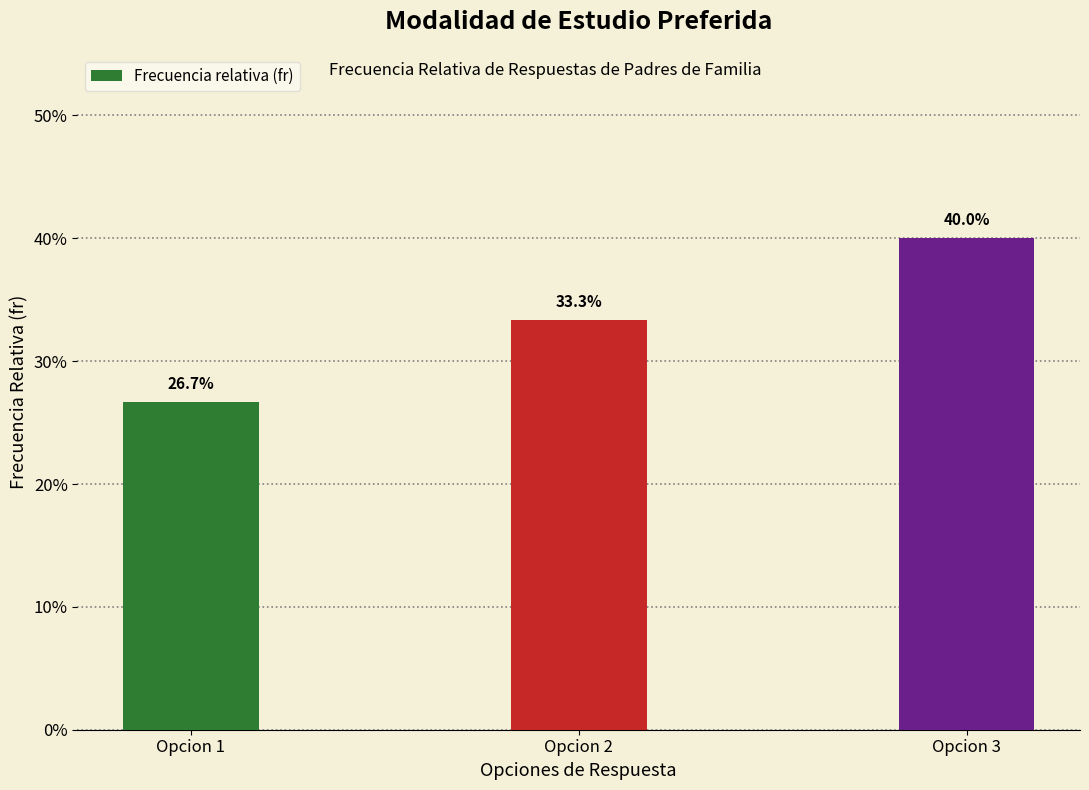

What is the change in value from Opcion 2 to Opcion 3?

+0.1